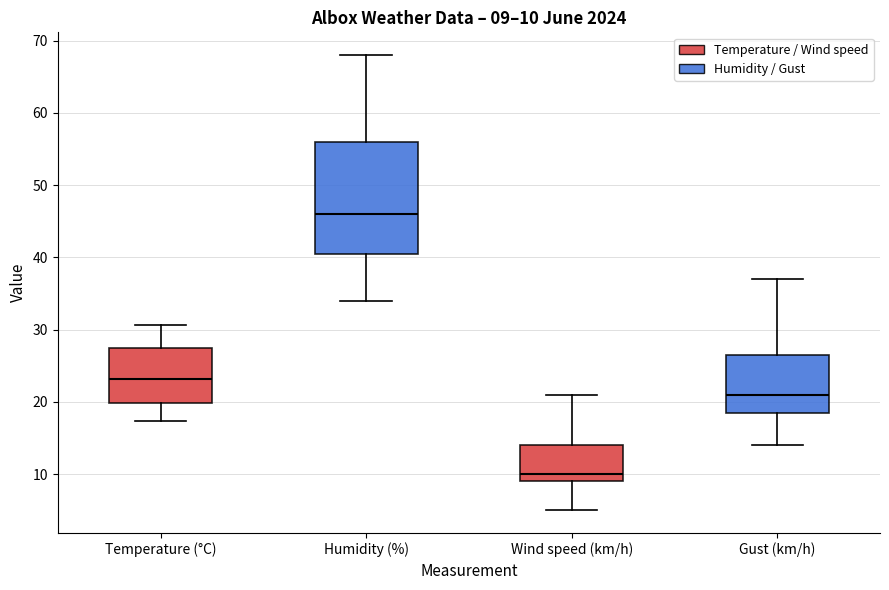

Which box is the tallest, from its lower edge to its upper edge?

Humidity (%)